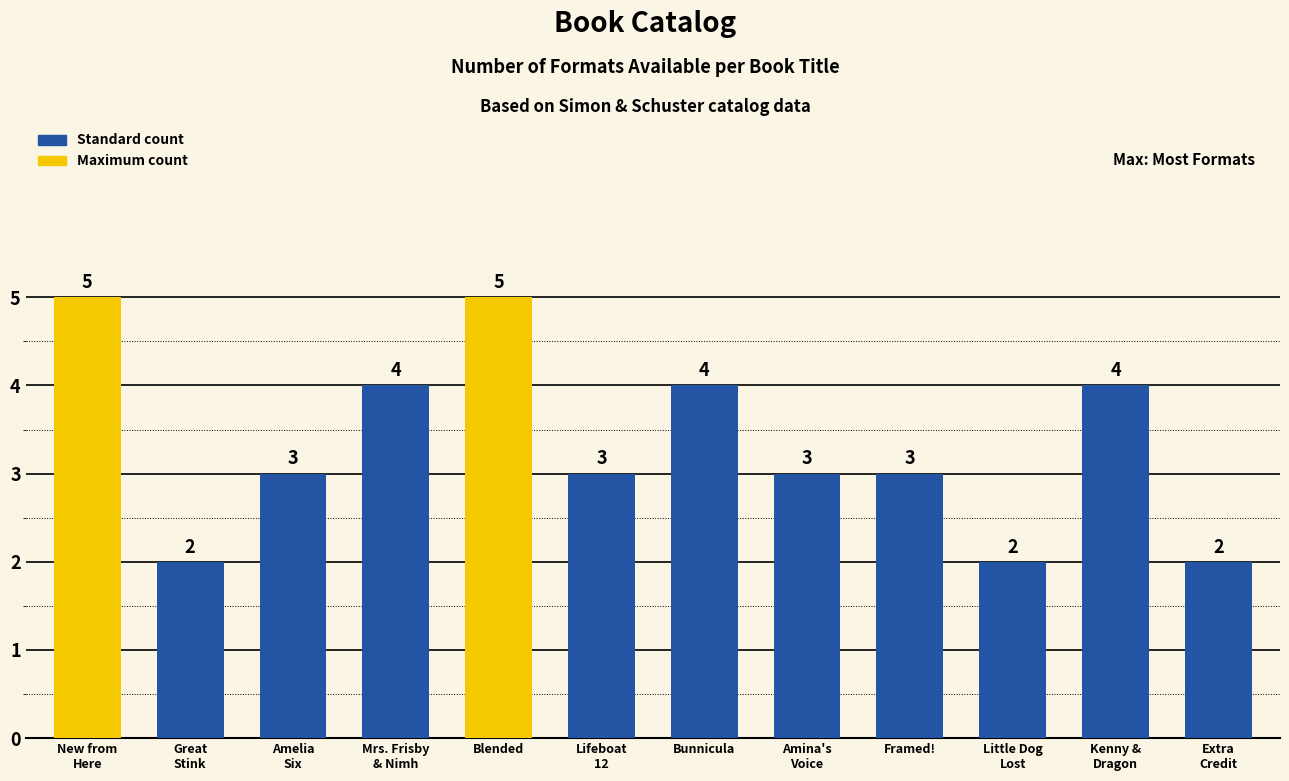

Is it true that the value at Lifeboat
12 is 5?

False